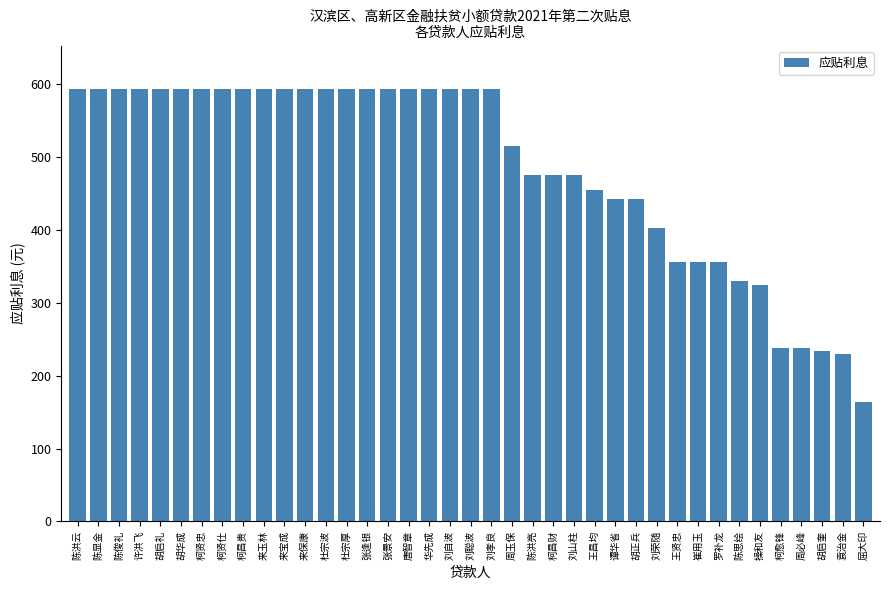

How many bars are there in total?

39